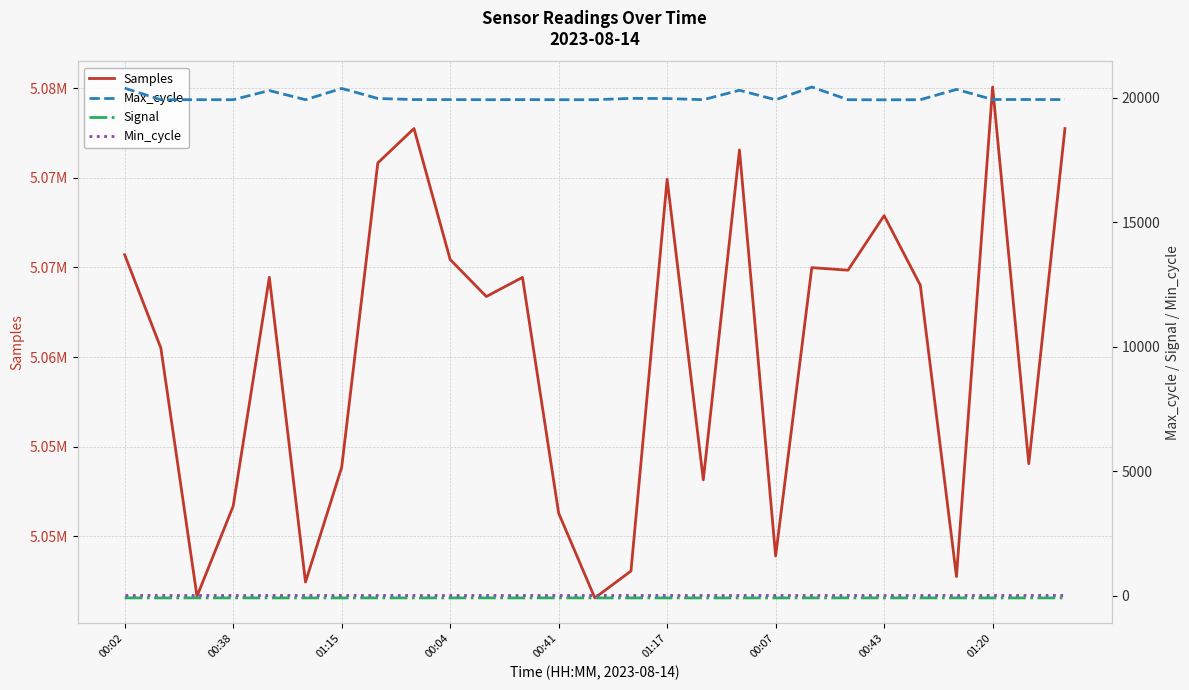

Reading left to right, what are all the values shown in this chart?

Samples: 5065702	5060506	5046660	5051686	5064446	5047453	5053844	5070825	5072740	5065440	5063374	5064442	5051298	5046570	5048069	5069909	5053153	5071547	5048905	5064985	5064842	5067886	5064007	5047761	5075056	5054052	5072740
Max_cycle: 20392	19928	19929	19928	20296	19928	20380	19978	19933	19932	19928	19932	19928	19928	19981	19975	19928	20307	19925	20438	19928	19924	19928	20342	19936	19936	19933
Signal: -87	-88	-87	-87	-87	-88	-88	-87	-88	-87	-87	-88	-86	-88	-88	-88	-88	-88	-88	-87	-87	-87	-87	-87	-88	-88	-88
Min_cycle: 28	28	28	28	28	28	28	28	28	28	28	28	28	28	28	28	28	28	28	28	28	28	28	28	28	28	28